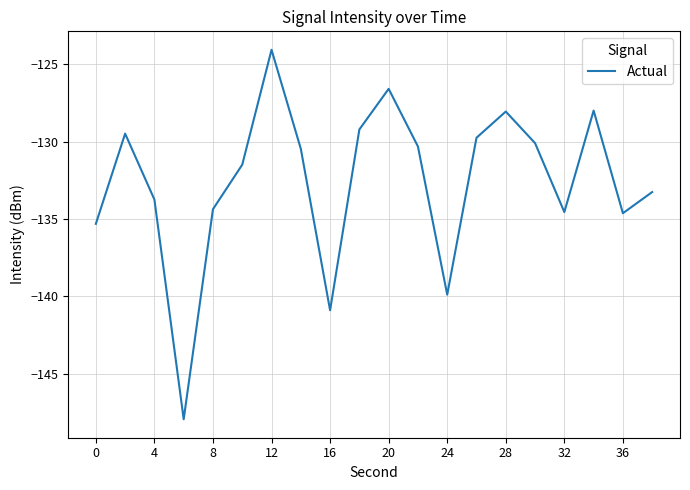

What is the difference between the maximum and minimum values?

23.9